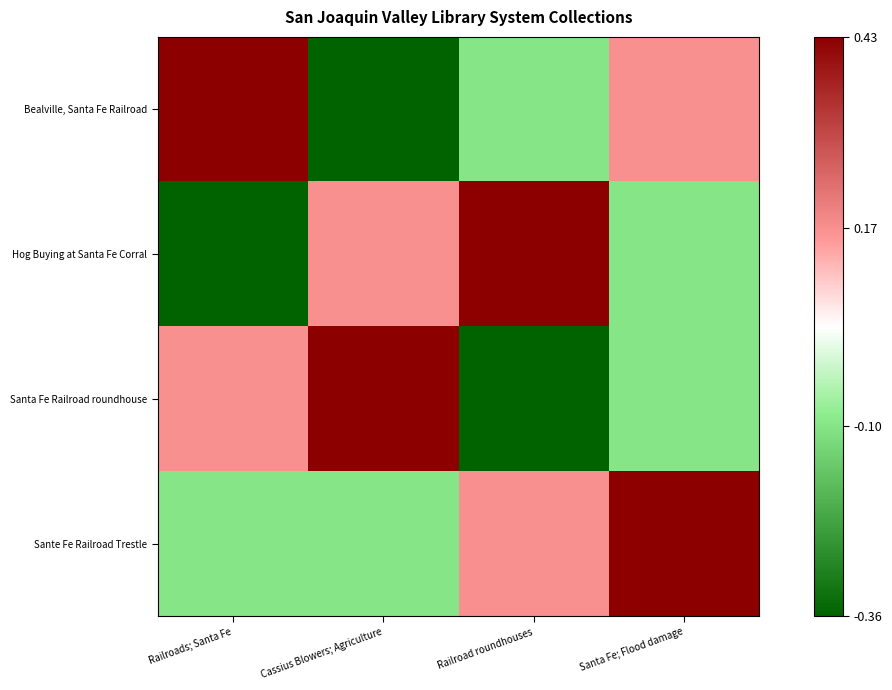

What is the total value across all series at Railroad roundhouses?

0.1